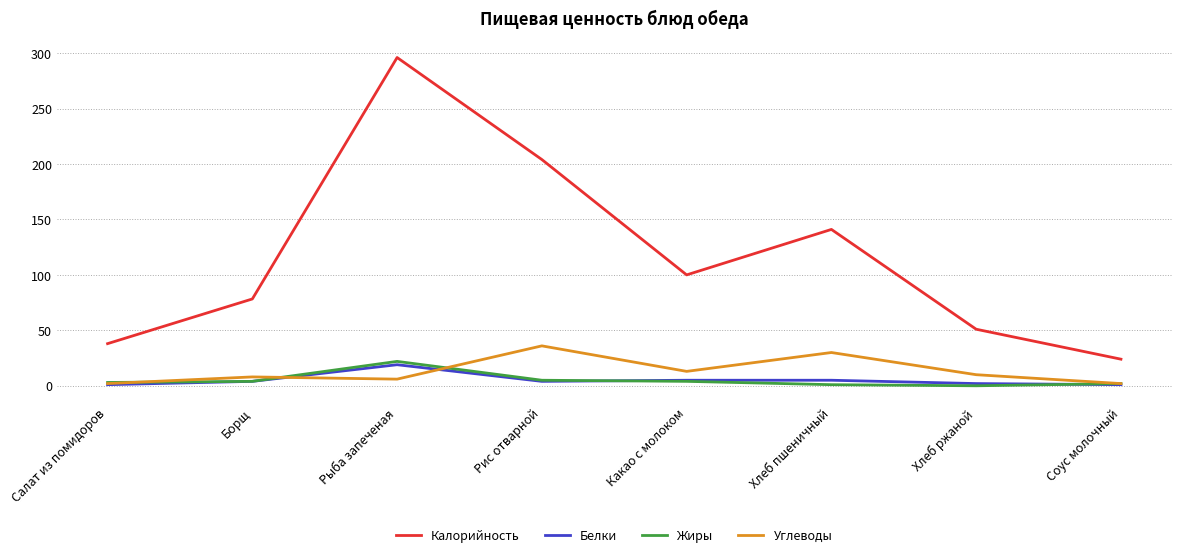

What are all the series names shown in the legend?

Калорийность, Белки, Жиры, Углеводы